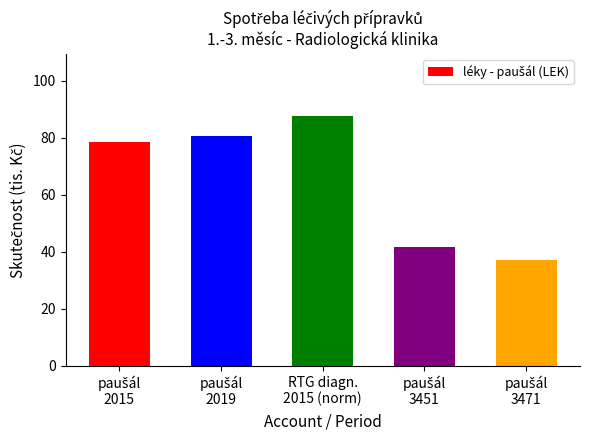

How many bars are there in total?

5